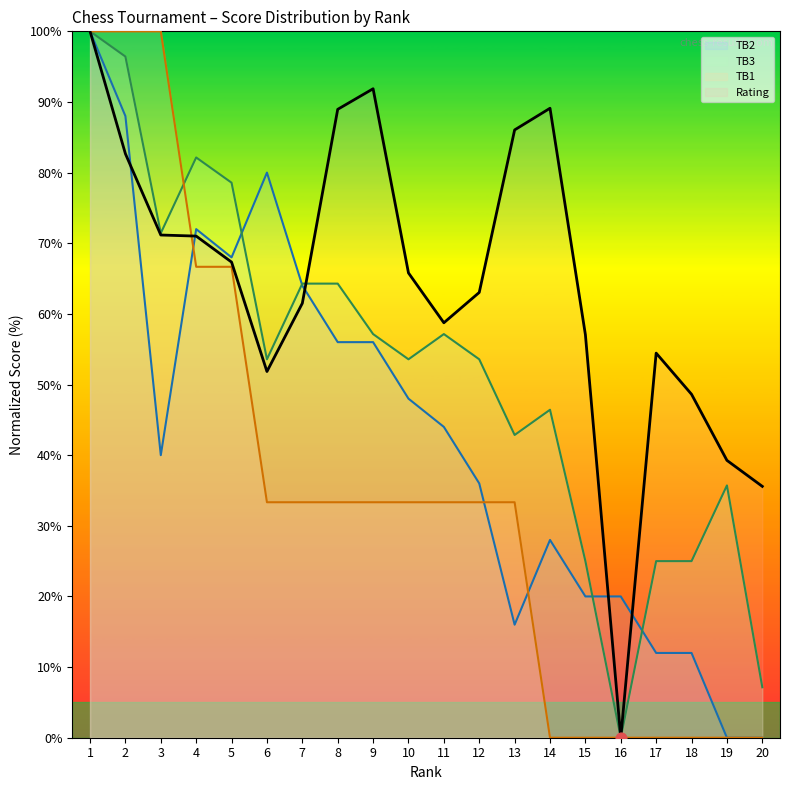

Which series has the largest total across all categories?

Rating